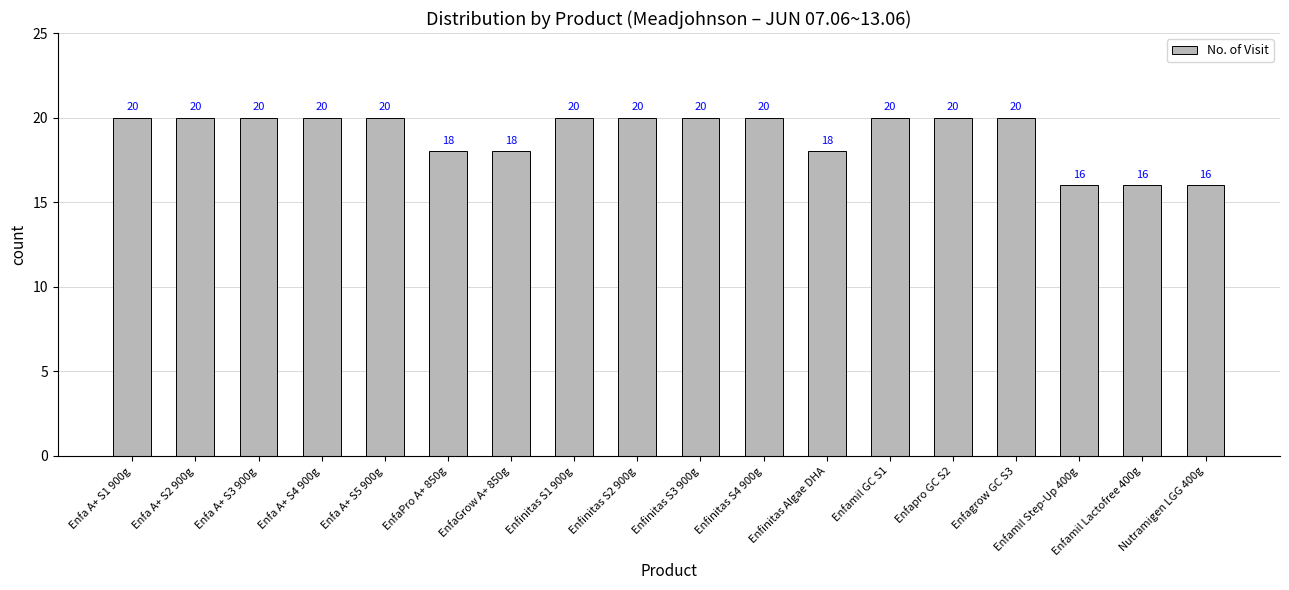

Which has a higher value, Enfinitas S2 900g or EnfaGrow A+ 850g?

Enfinitas S2 900g